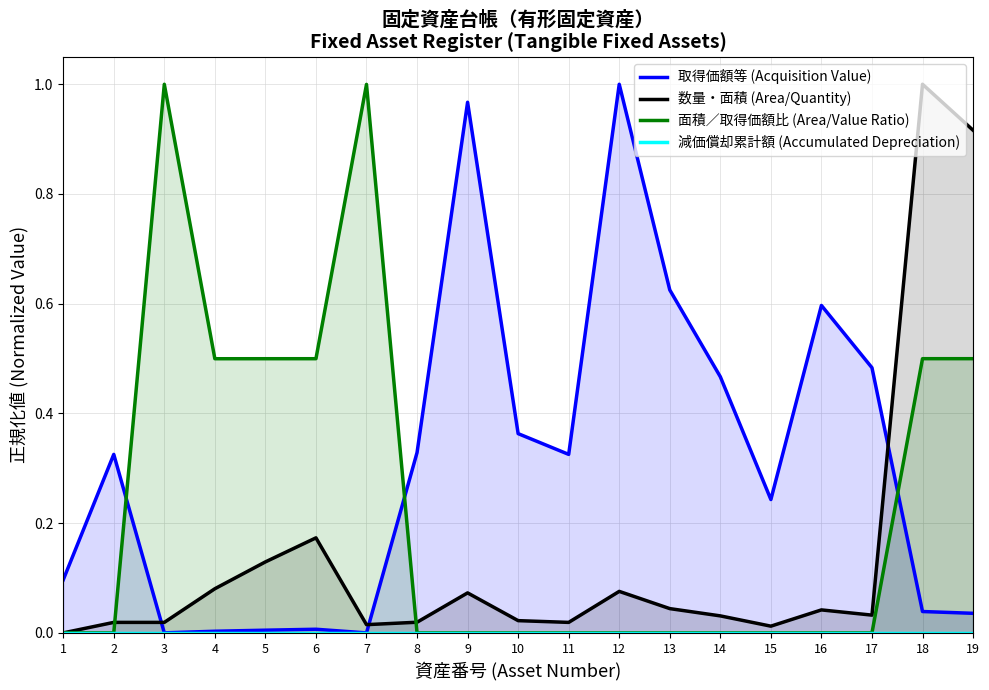

List the labels in order of 減価償却累計額 (Accumulated Depreciation) value, smallest first.

1, 2, 3, 4, 5, 6, 7, 8, 9, 10, 11, 12, 13, 14, 15, 16, 17, 18, 19